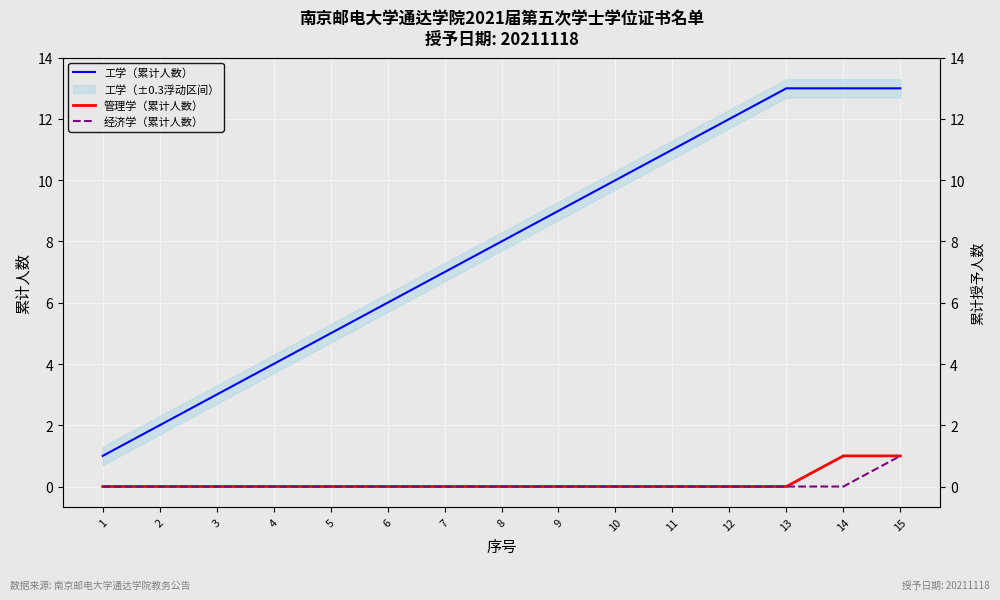

What is the greatest value displayed?

13